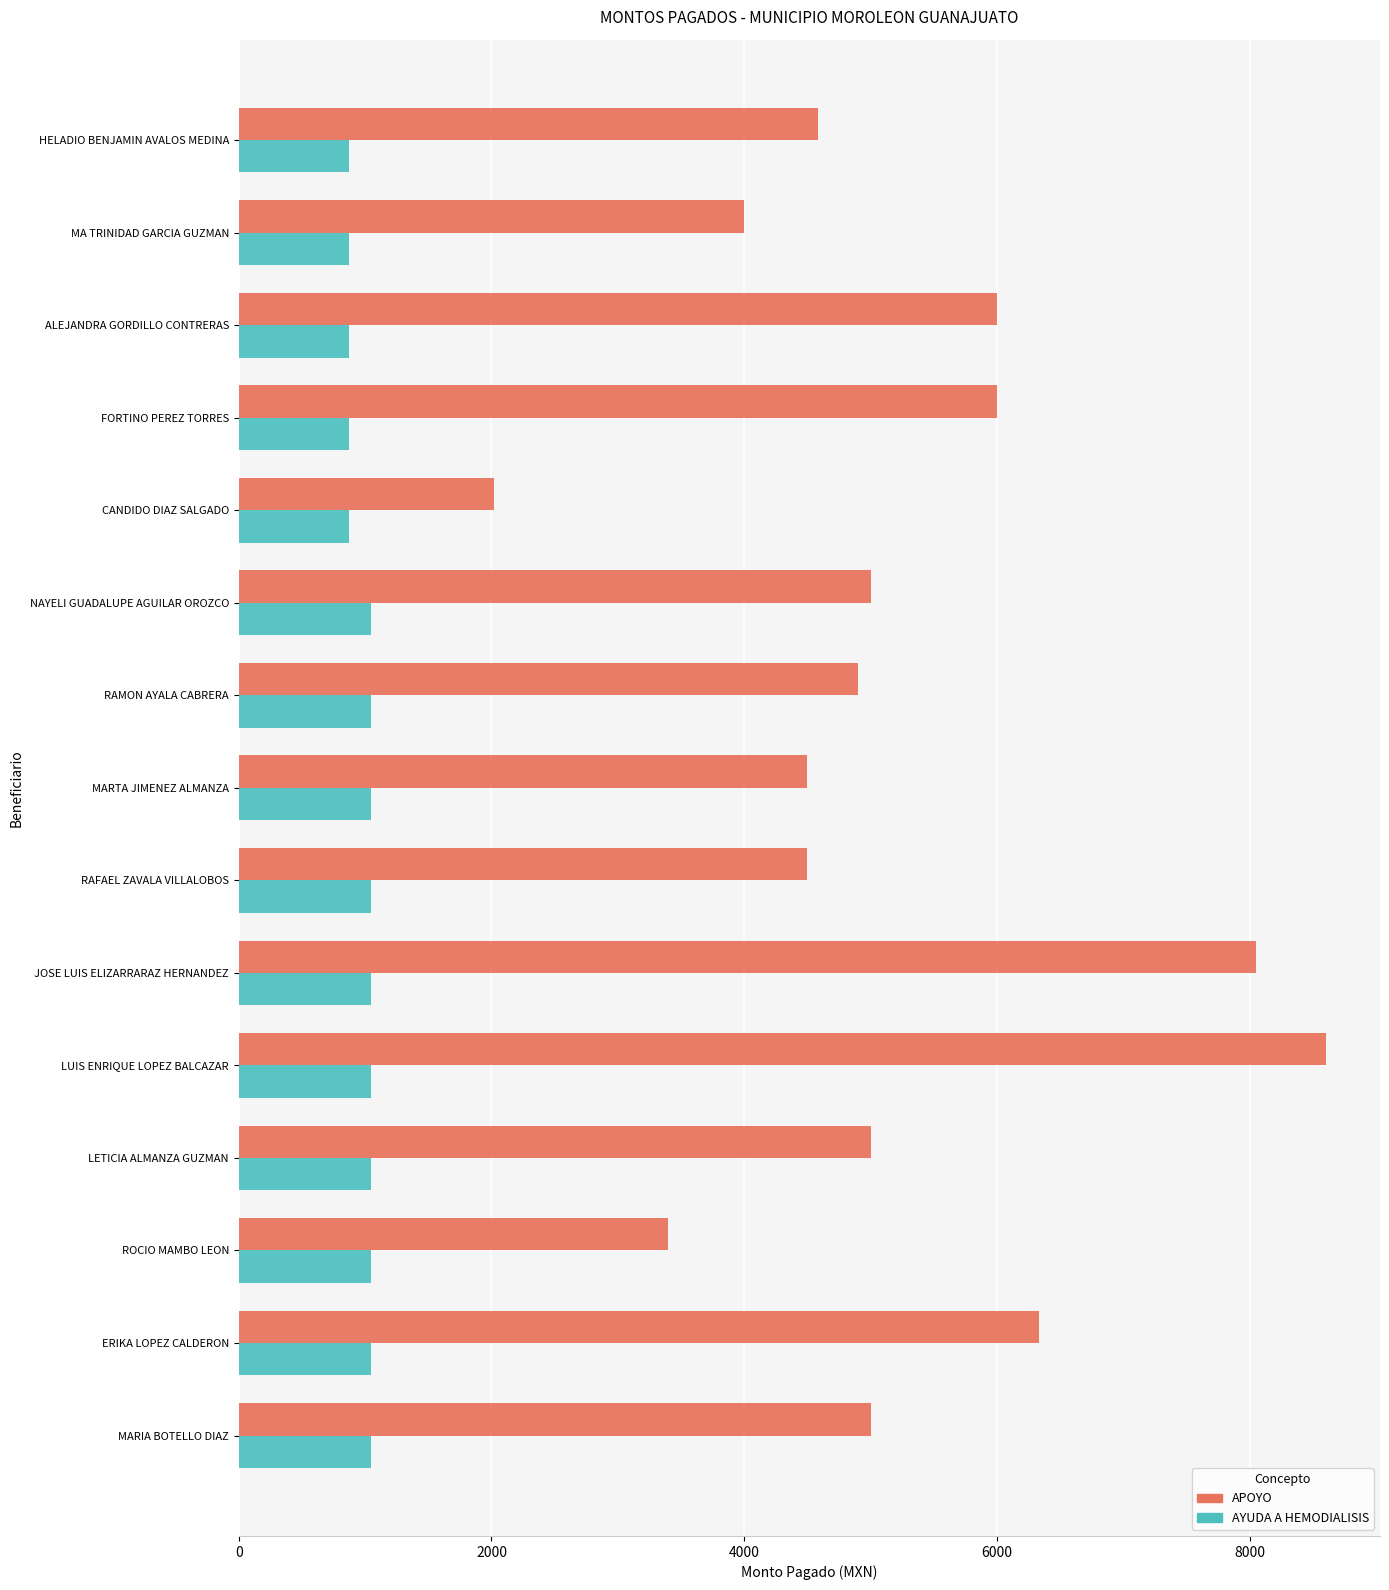

Rank the series by their average value, from highest to lowest.

APOYO, AYUDA A HEMODIALISIS